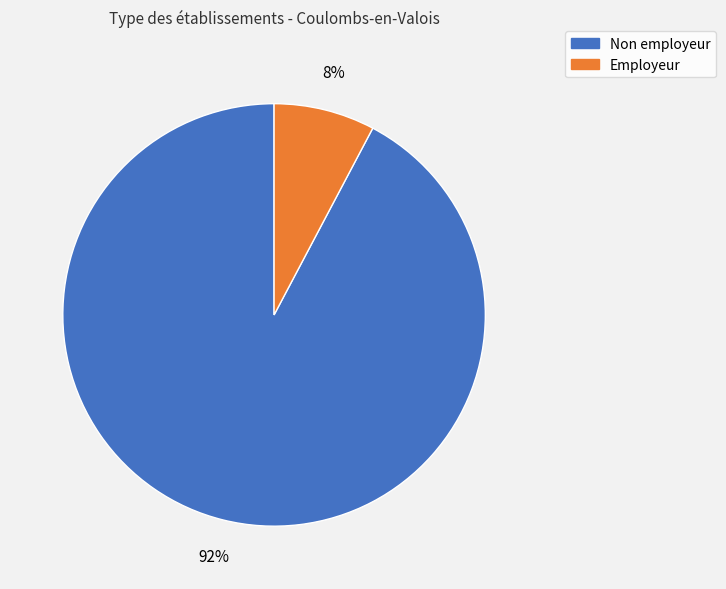

Count the number of slices in the pie.

2